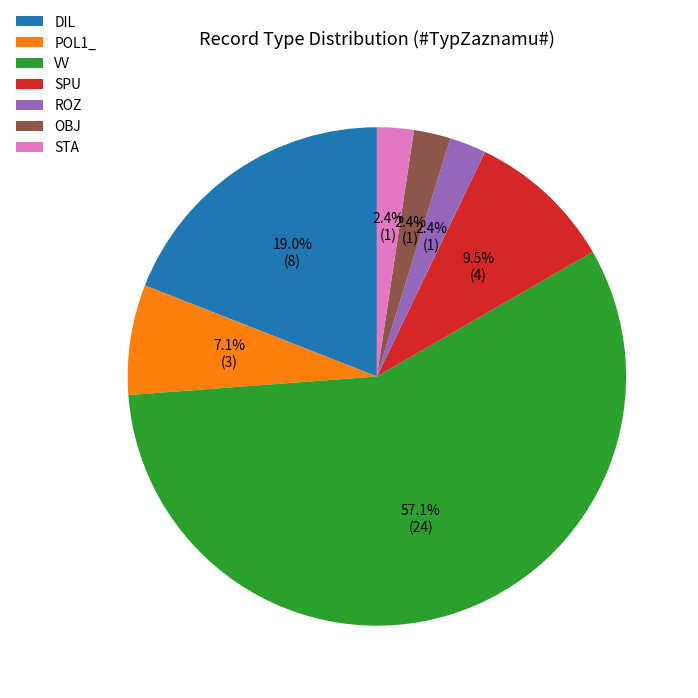

Count the number of slices in the pie.

7